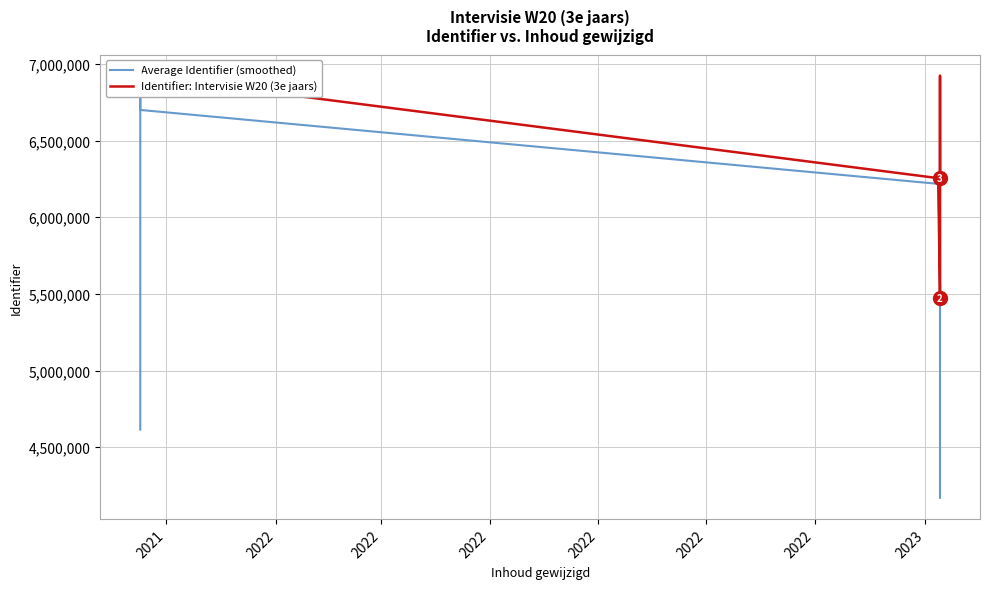

What is the sum of all Average Identifier (smoothed) values?

72332226.3